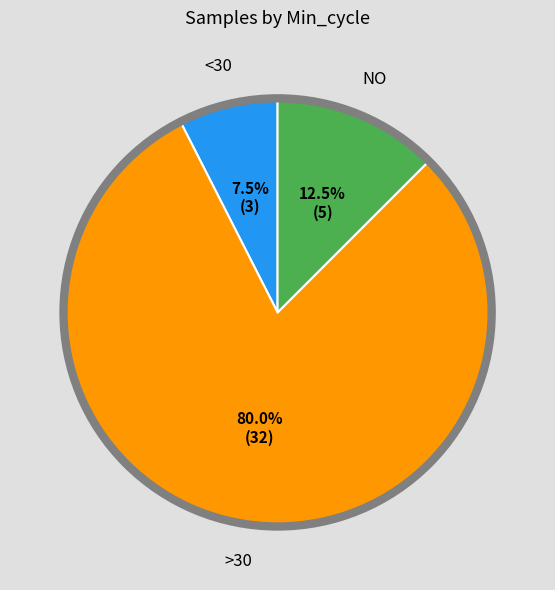

Does any single category account for the majority?

Yes